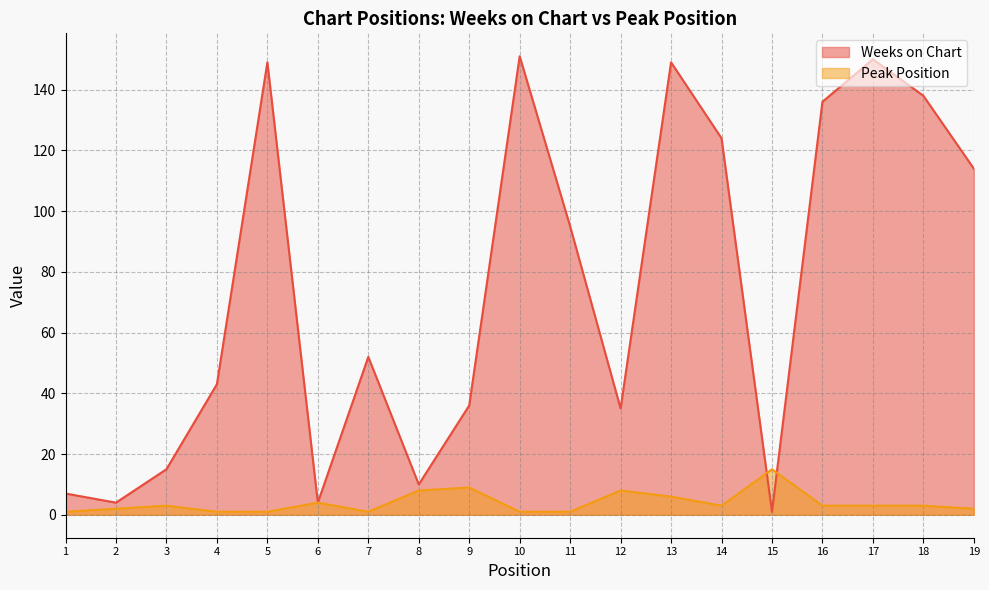

Where does the Weeks on Chart series first go above 52?

5